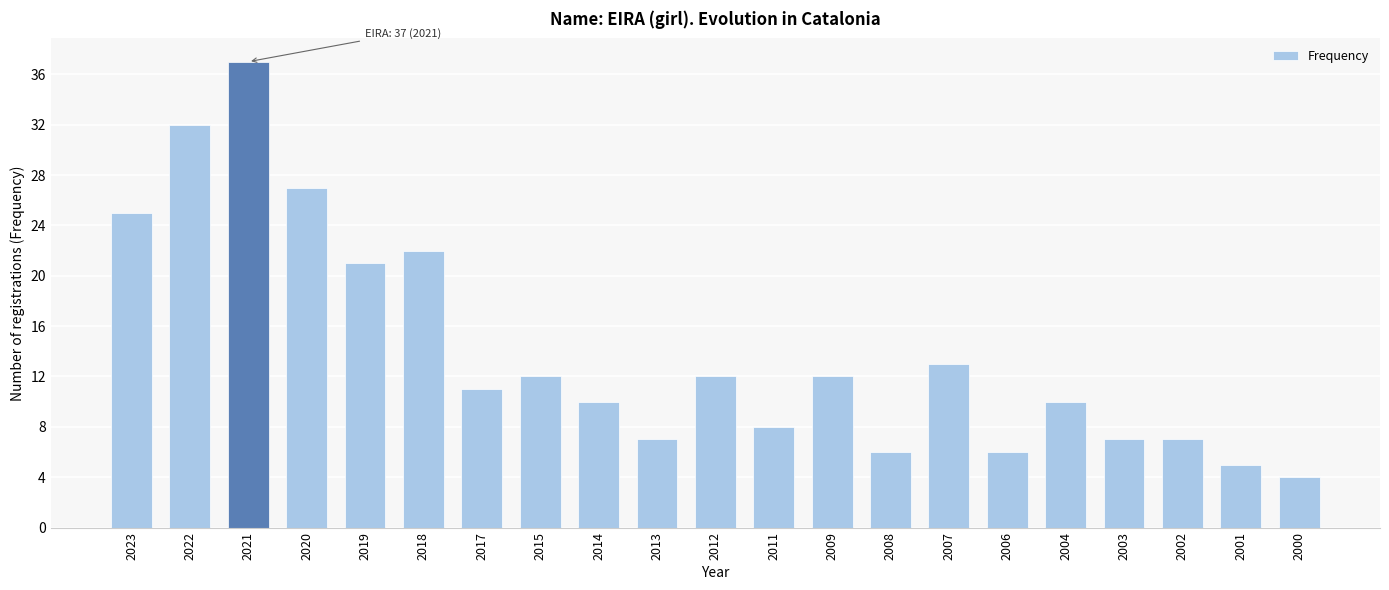

What is the smallest value displayed?

4